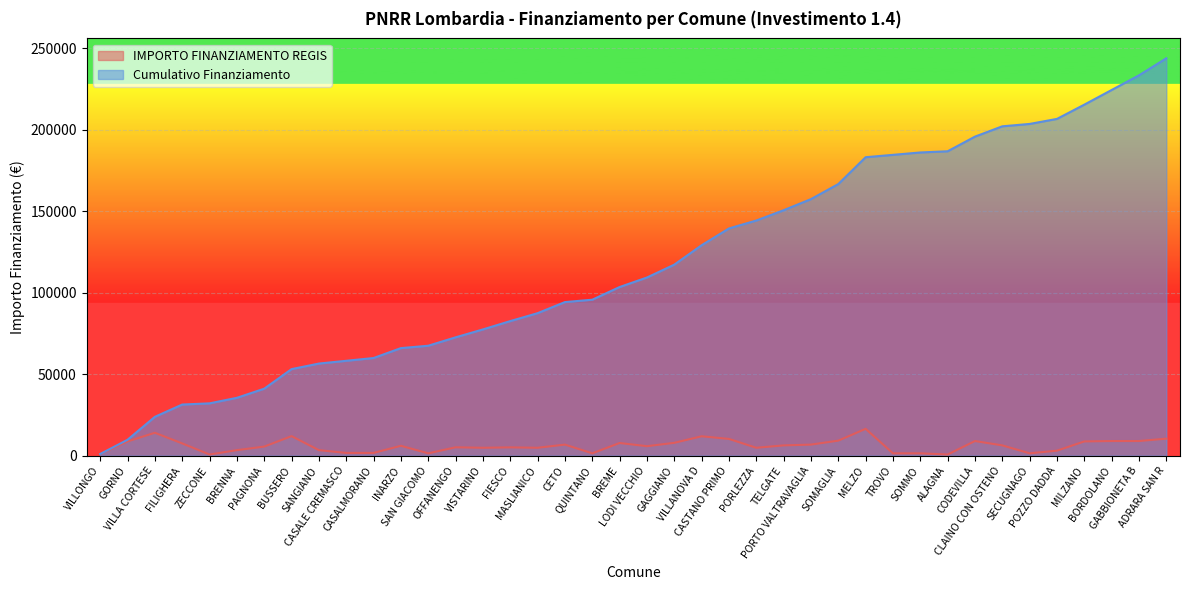

True or false: there are more than 0 points higher than both neighbors.

True